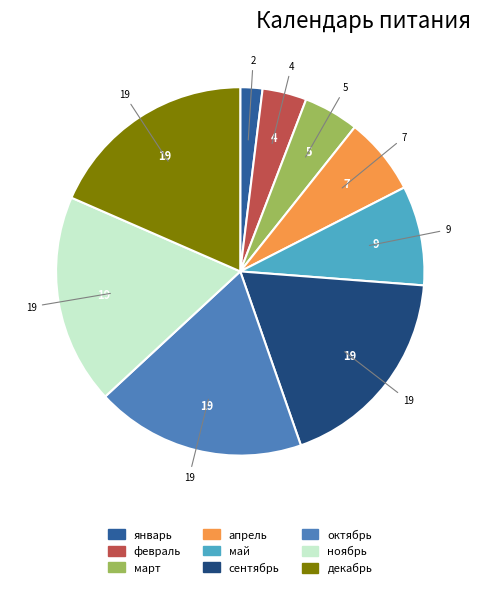

Combined, do ноябрь and декабрь account for over 50%?

No